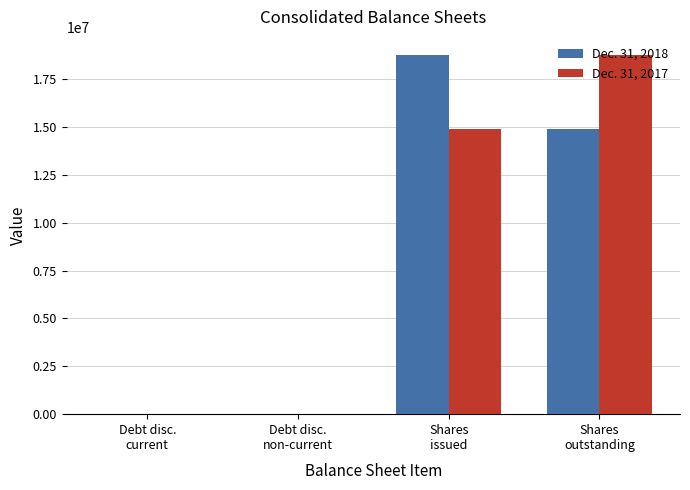

What is the maximum value shown in the chart?

18776980